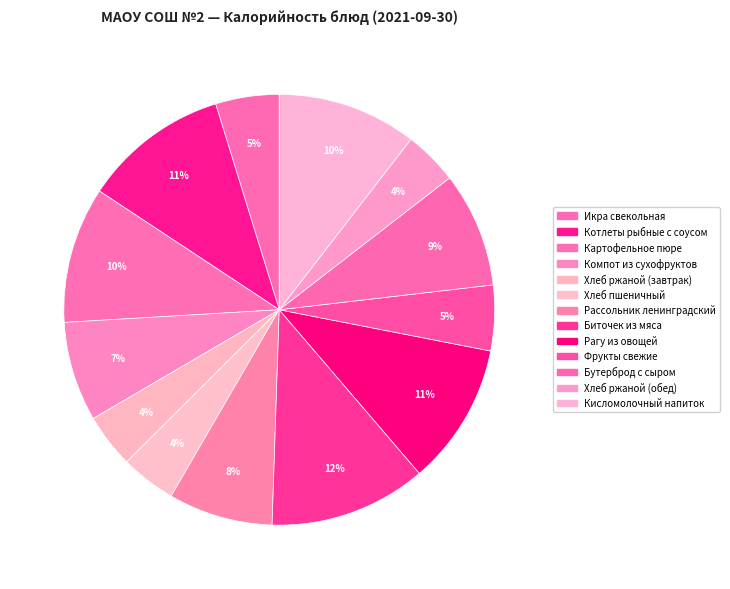

Approximately how many times larger is the value at Котлеты рыбные с соусом compared to Рагу из овощей?

1.0